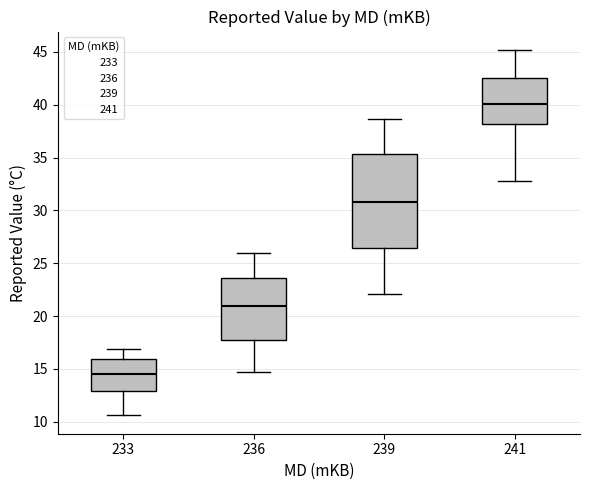

Reading left to right, transcribe this box plot: for each box, give where its median line is, the range the box spans, and where its two whiskers end, as read against the y-axis. The values are not printed on the chart, so give them approximately, as read against the axis.

233: median 14.5, box 13.0 to 16.0, whiskers 10.5 to 17.0
236: median 21.0, box 18.0 to 23.5, whiskers 14.5 to 26.0
239: median 31.0, box 26.5 to 35.5, whiskers 22.0 to 38.5
241: median 40.0, box 38.0 to 42.5, whiskers 33.0 to 45.0